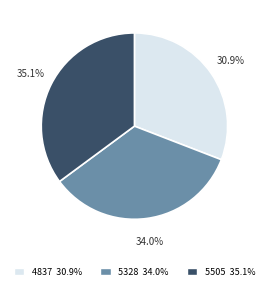

How many segments does this pie chart have?

3